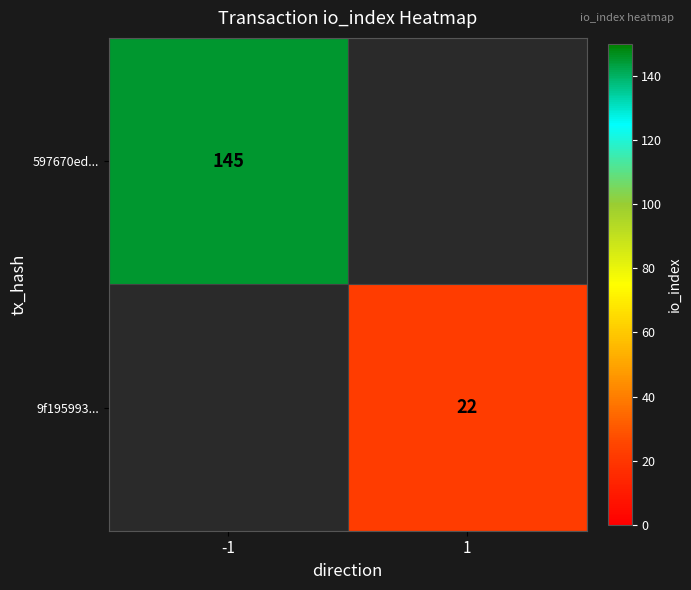

True or false: 9f195993... has a value of 22 at 1.

True